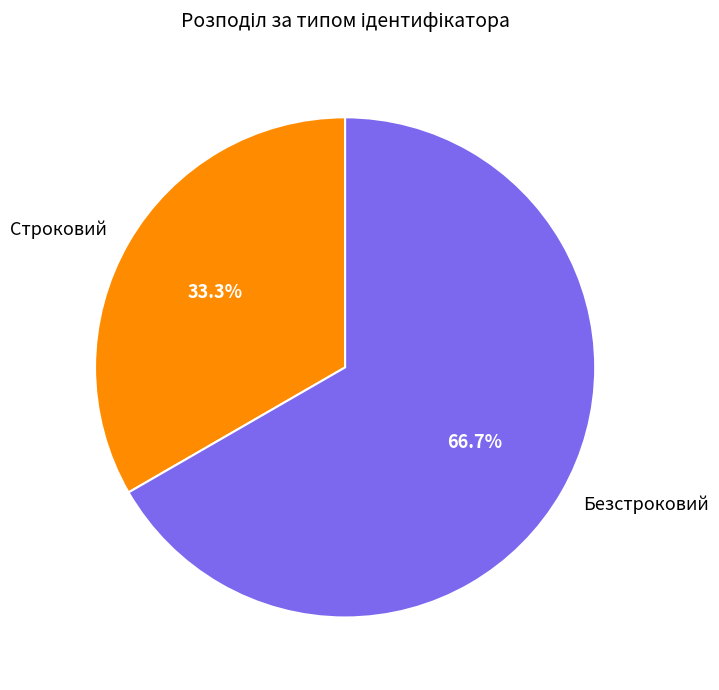

Is there a majority slice in this chart?

Yes